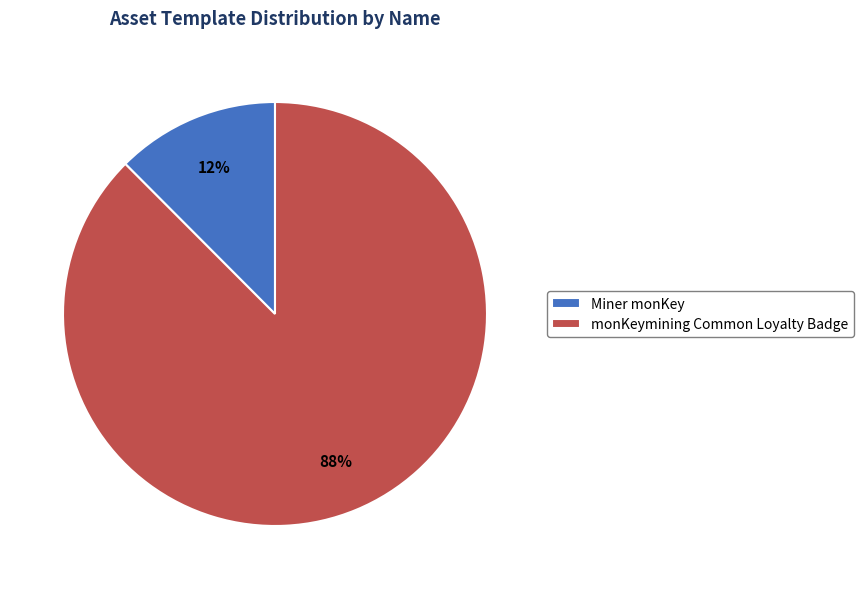

Rank the categories by value from highest to lowest.

monKeymining Common Loyalty Badge, Miner monKey